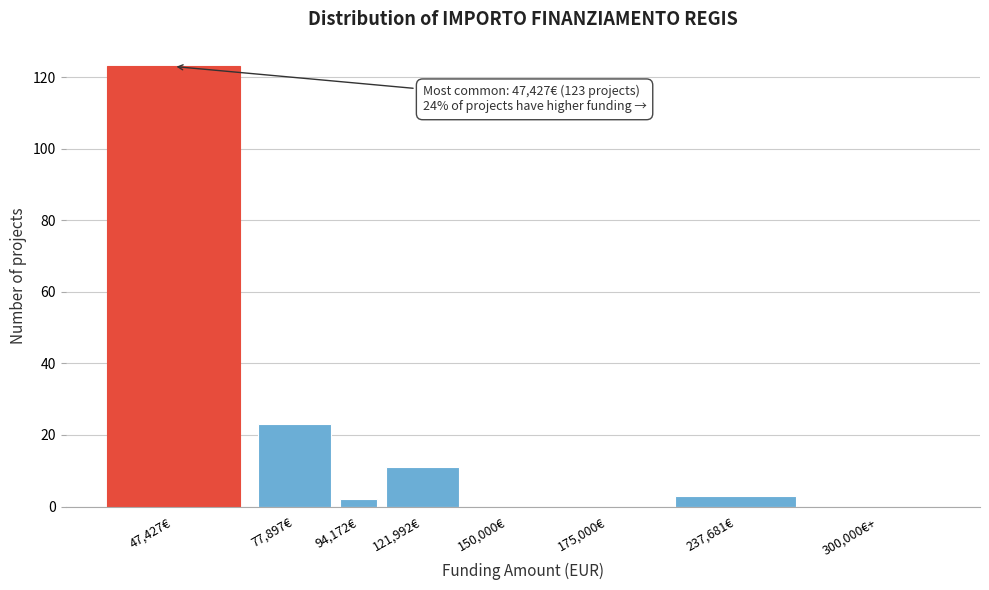

Reading left to right, transcribe all the data shown in this chart.

47,427€=123	77,897€=23	94,172€=2	121,992€=11	150,000€=0	175,000€=0	237,681€=3	300,000€+=0